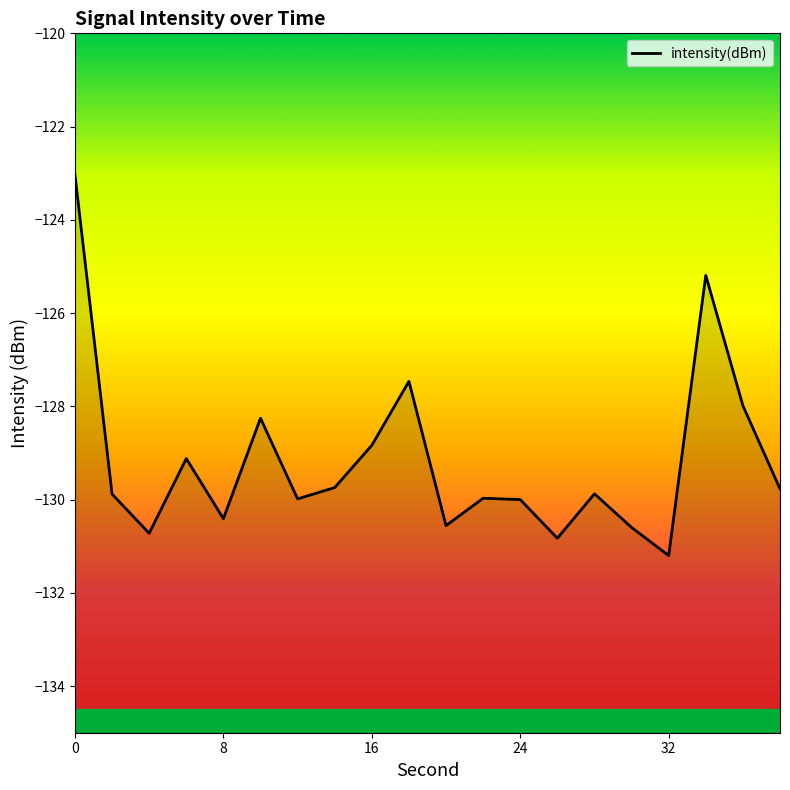

Reading left to right, extract all data points from this chart.

-123.0	-129.9	-130.7	-129.1	-130.4	-128.3	-130.0	-129.7	-128.8	-127.5	-130.6	-130.0	-130.0	-130.8	-129.9	-130.6	-131.2	-125.2	-128.0	-129.8